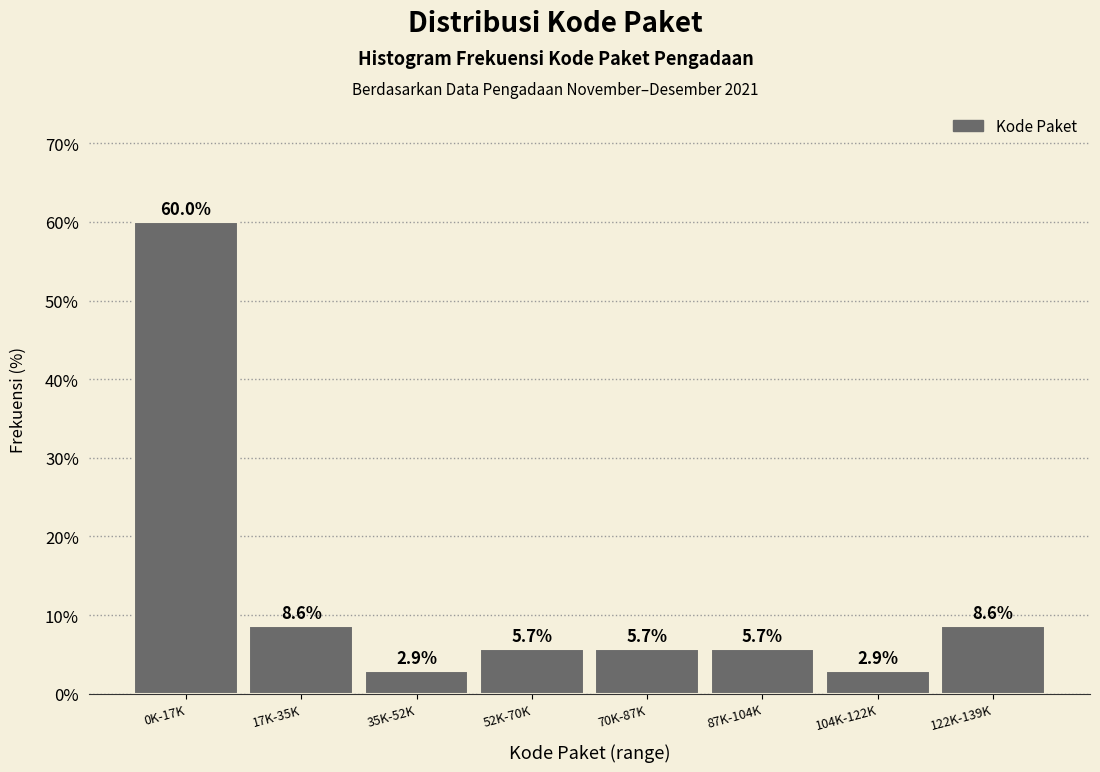

Reading left to right, list all the values displayed in this chart.

60.0	8.6	2.9	5.7	5.7	5.7	2.9	8.6